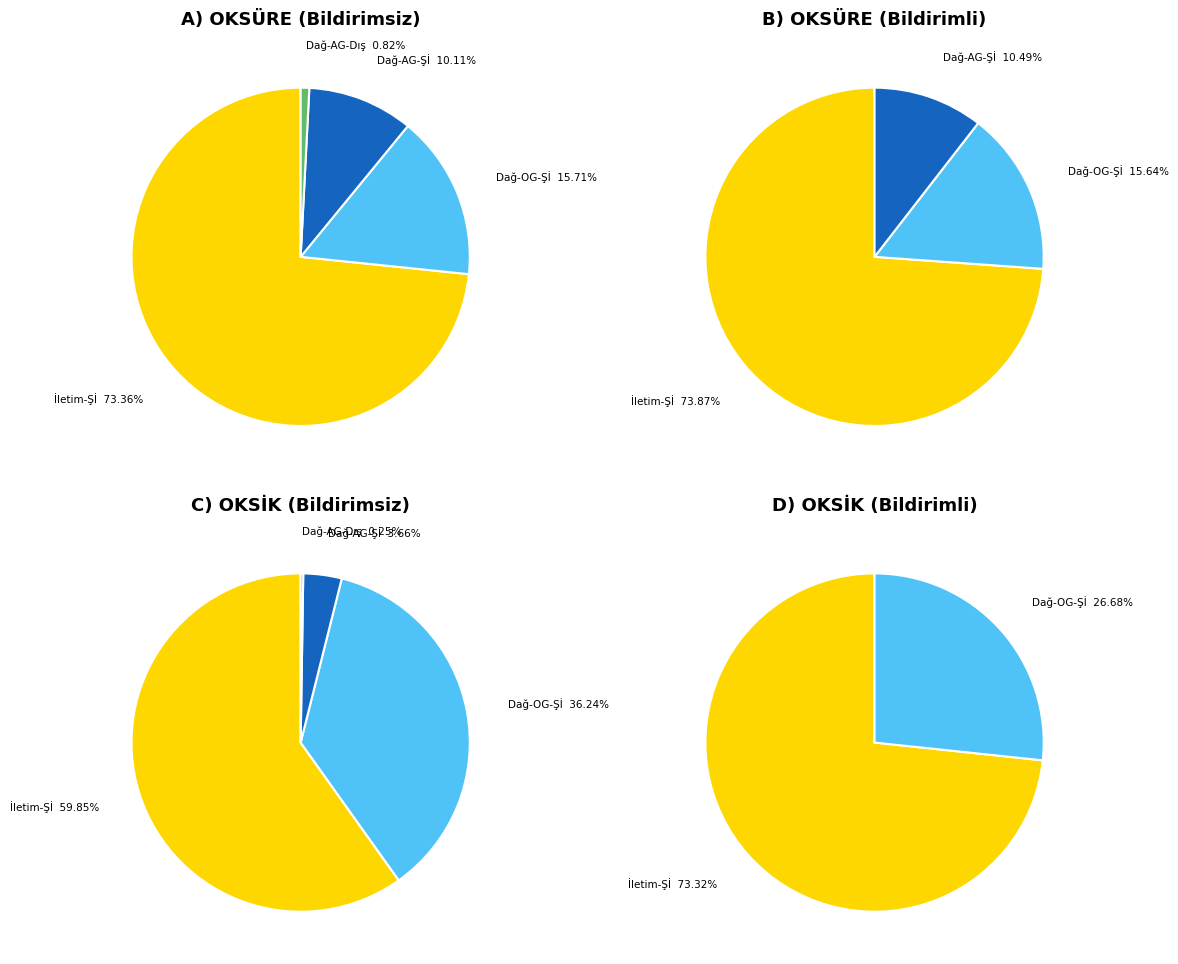

To the nearest percent, what is the difference between the Dağıtım-AG - Dışsal and Dağıtım-AG - Şebeke işletmecisi slice percentages?

9%